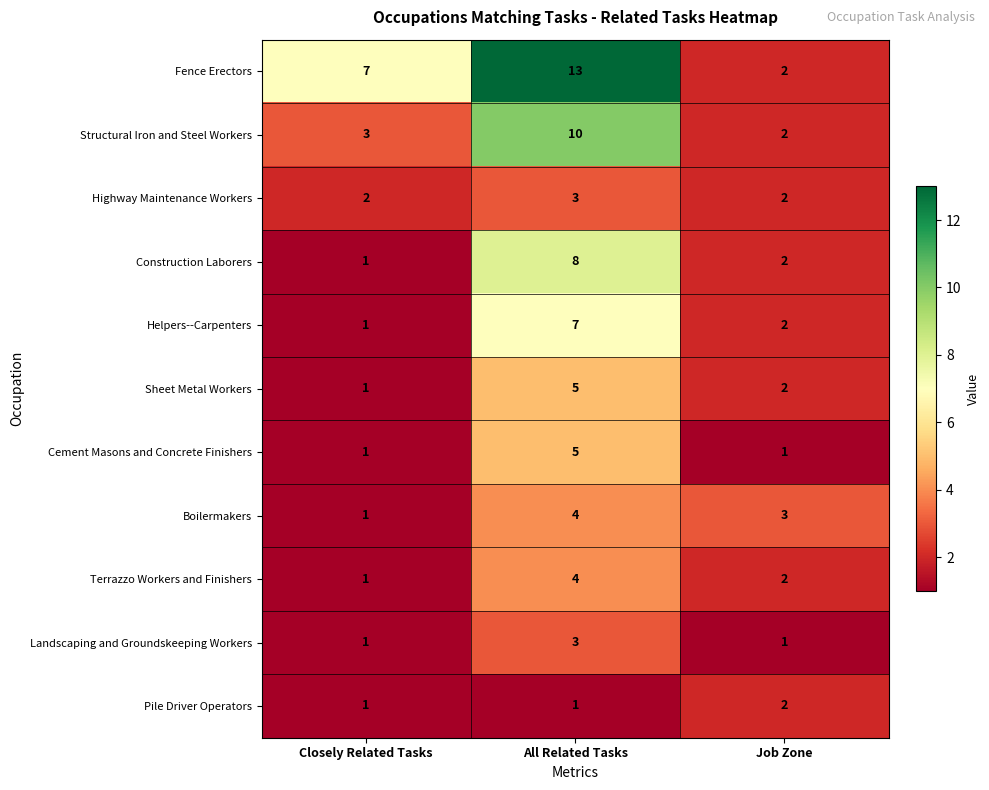

Count the Landscaping and Groundskeeping Workers values in the range 1 to 3.

3